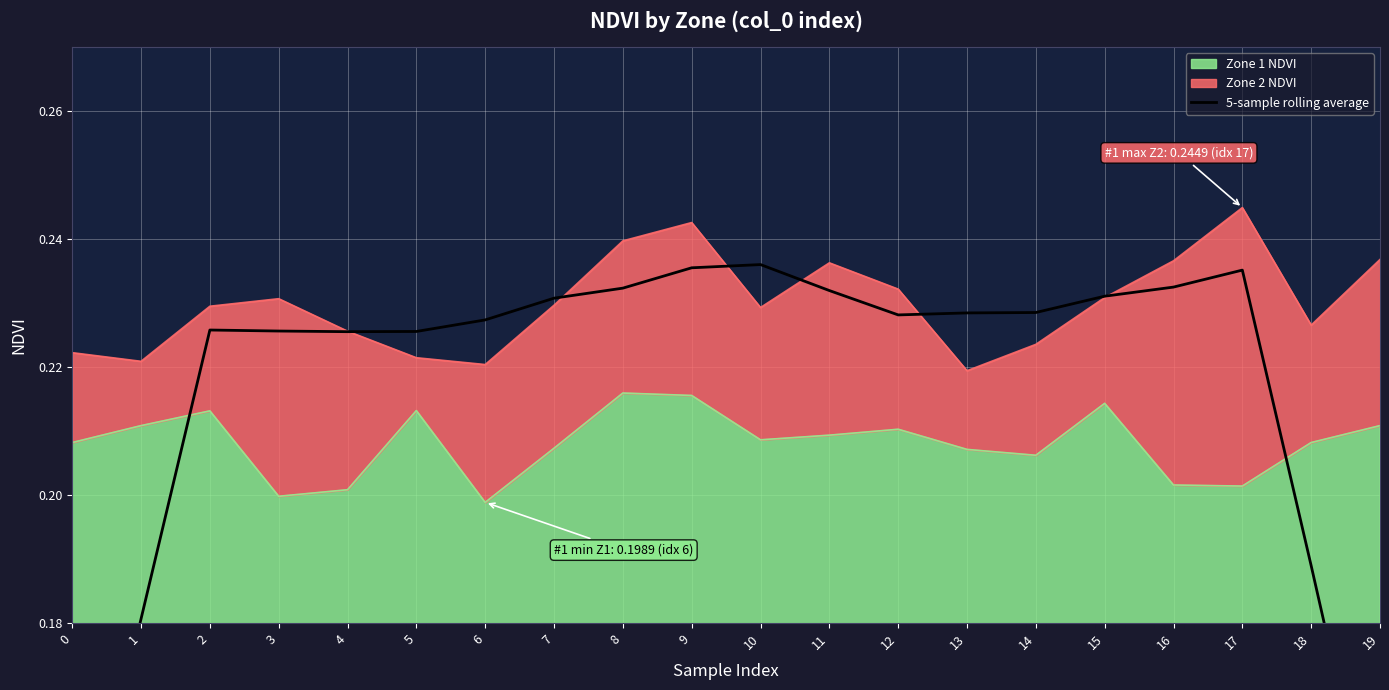

Is it true that Zone 1 NDVI equals 0.1 at 17?

False